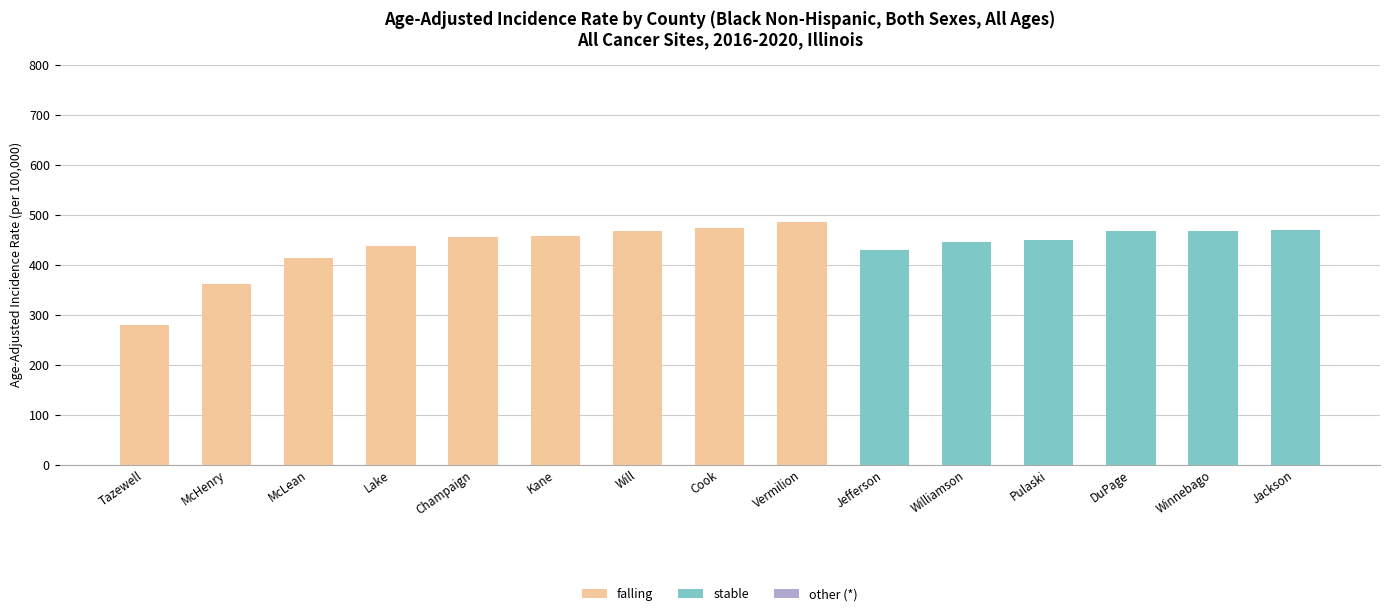

Where is falling nearest to the value 242?

Tazewell